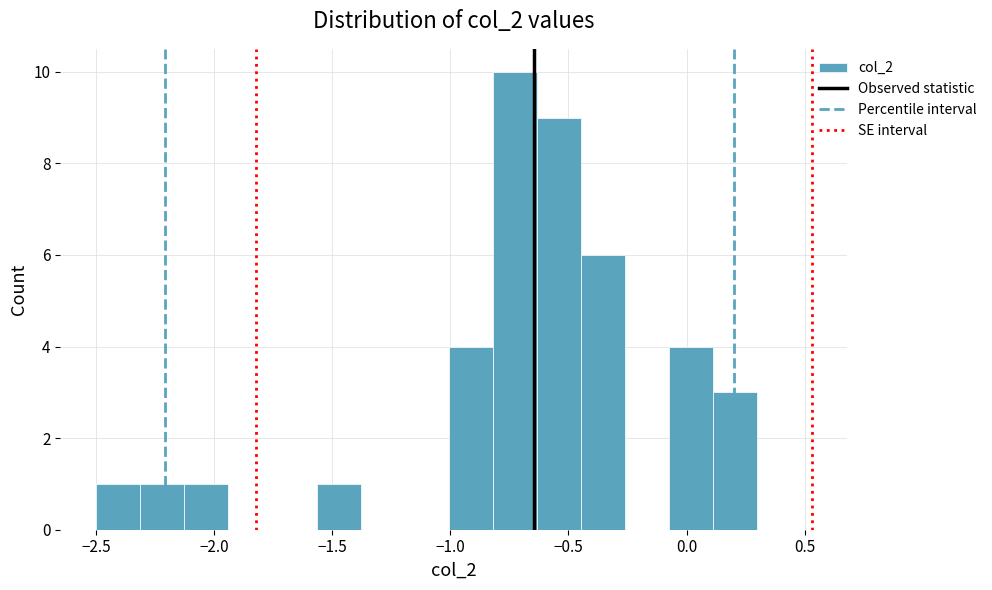

Read against the x-axis, roughly where is the centre of the tallest bar?

-0.75